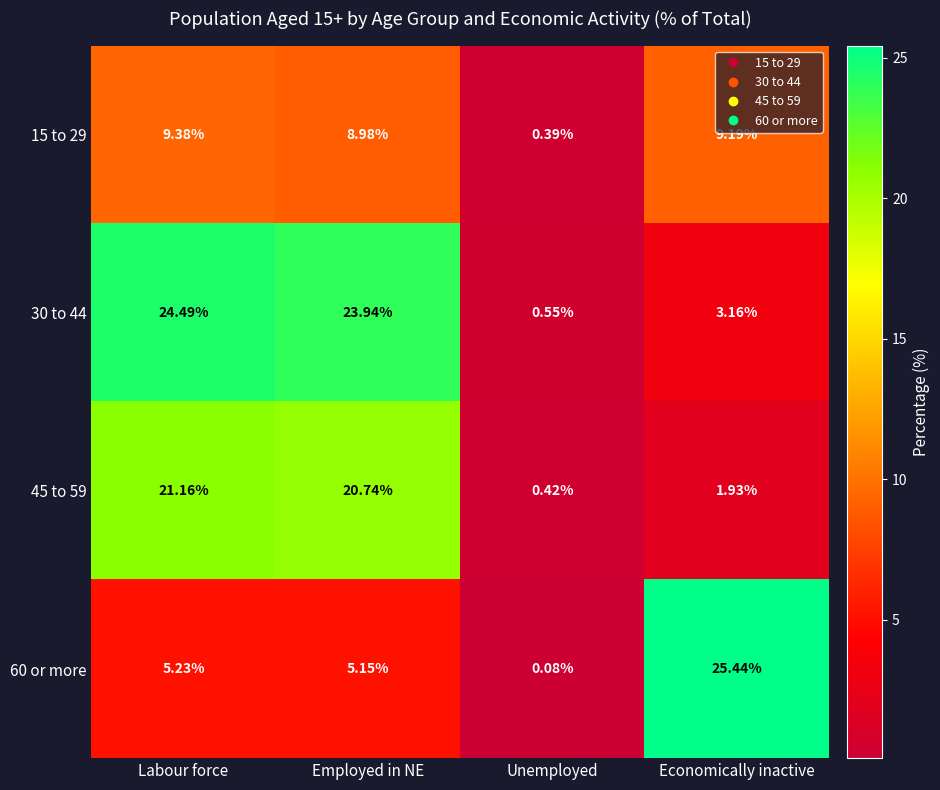

Which series has the largest total across all categories?

30 to 44